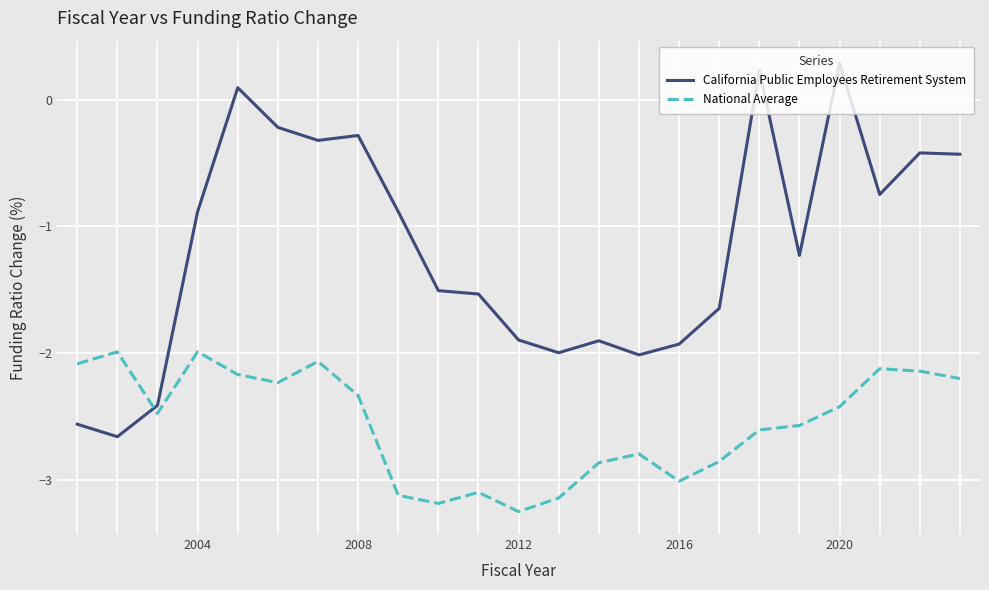

List the series in order of their overall mean, lowest first.

National Average, California Public Employees Retirement System